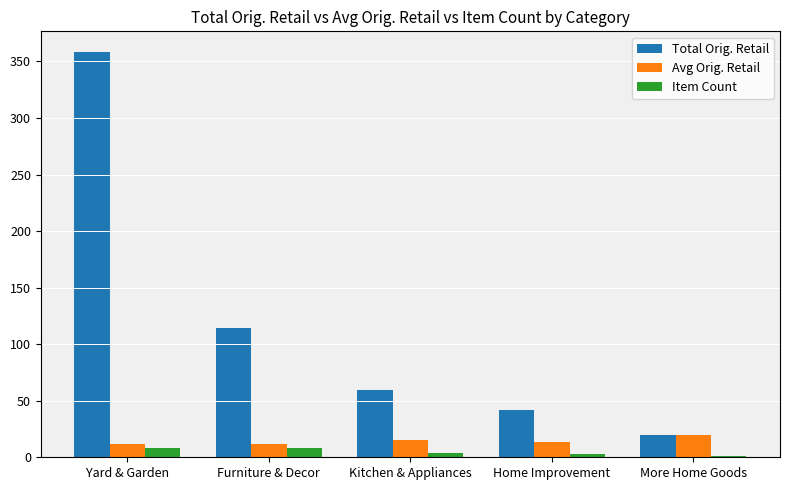

Which series has the widest spread of values?

Total Orig. Retail